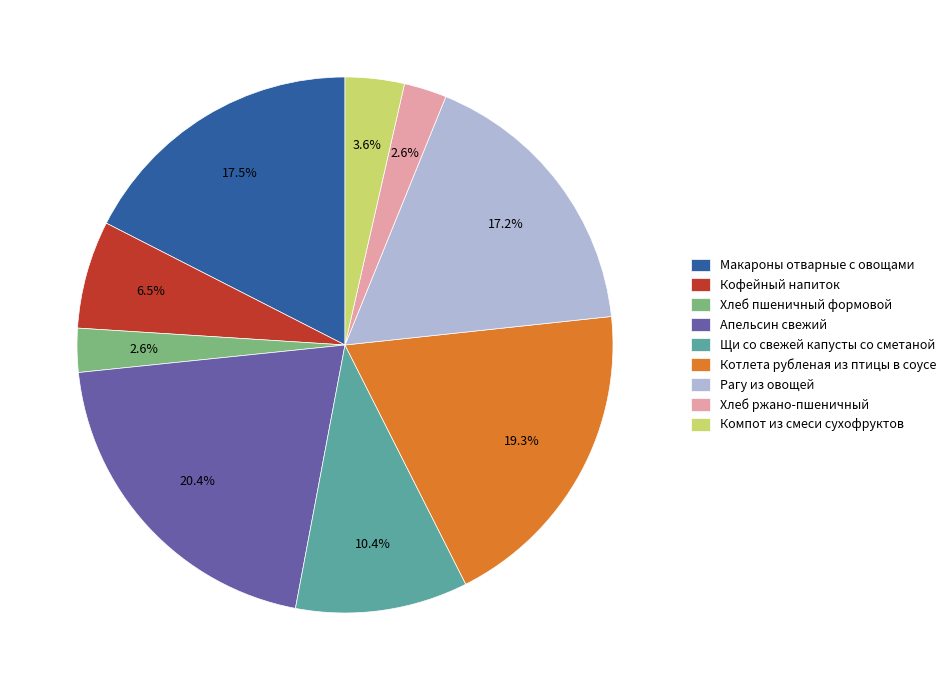

Does any single category account for the majority?

No